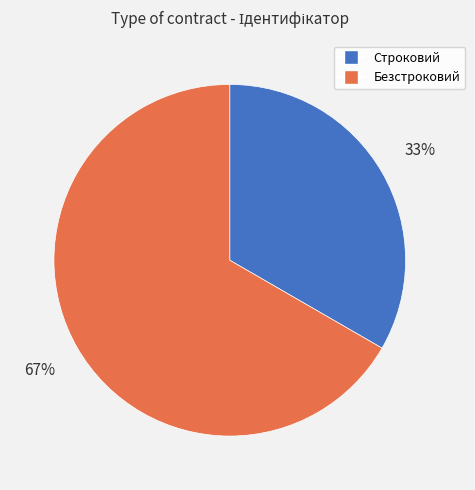

Rank the categories by value from lowest to highest.

Строковий, Безстроковий